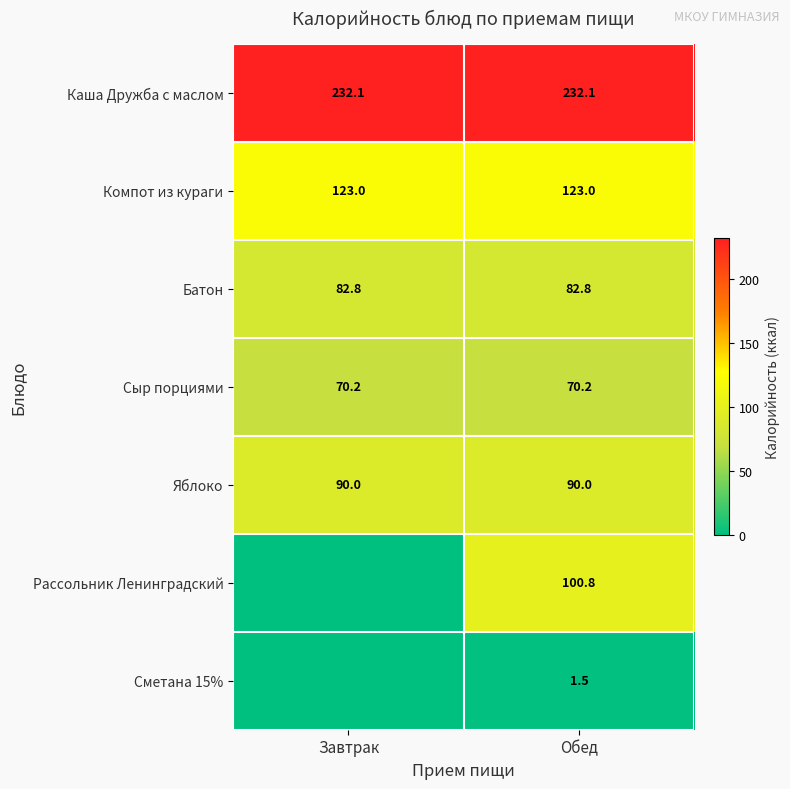

At which category does the chart reach its minimum across all series?

Завтрак